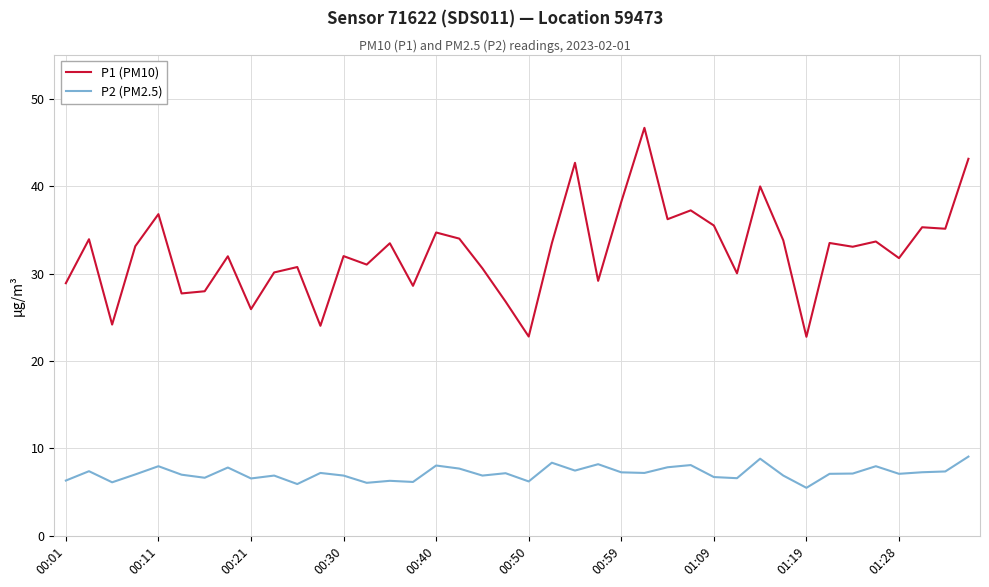

True or false: P2 (PM2.5) and P1 (PM10) cross at least once.

False